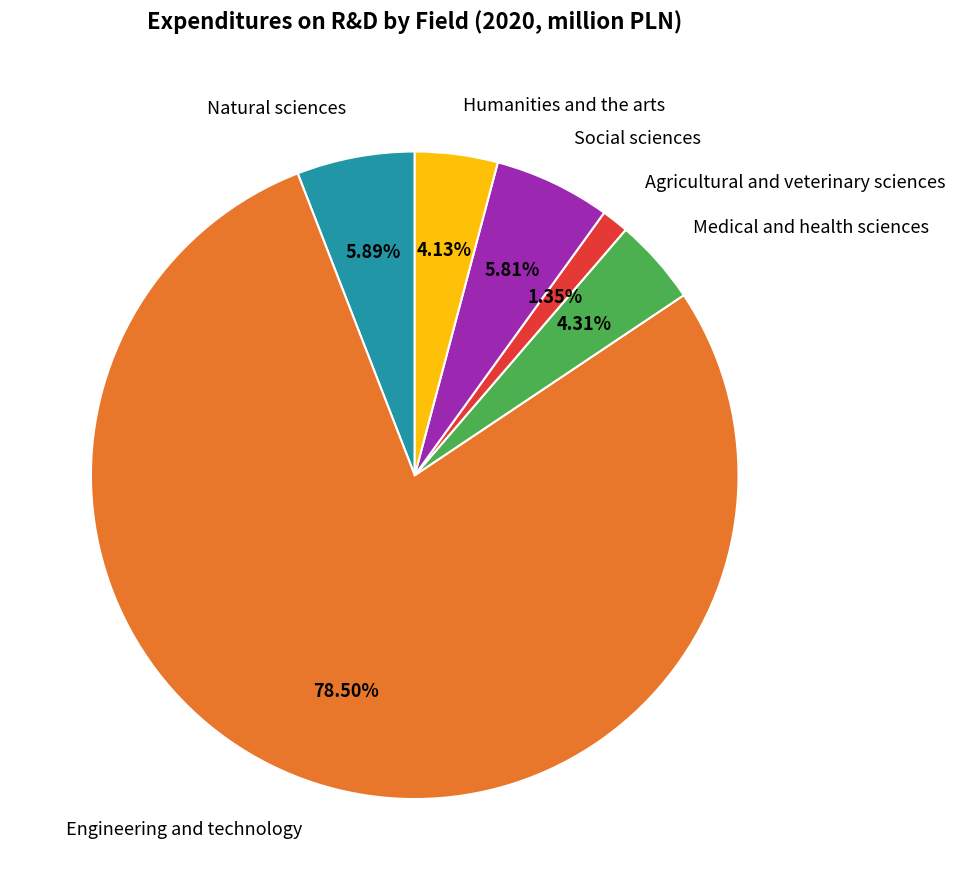

What is the ratio of the value at Humanities and the arts to the value at Social sciences?

0.7